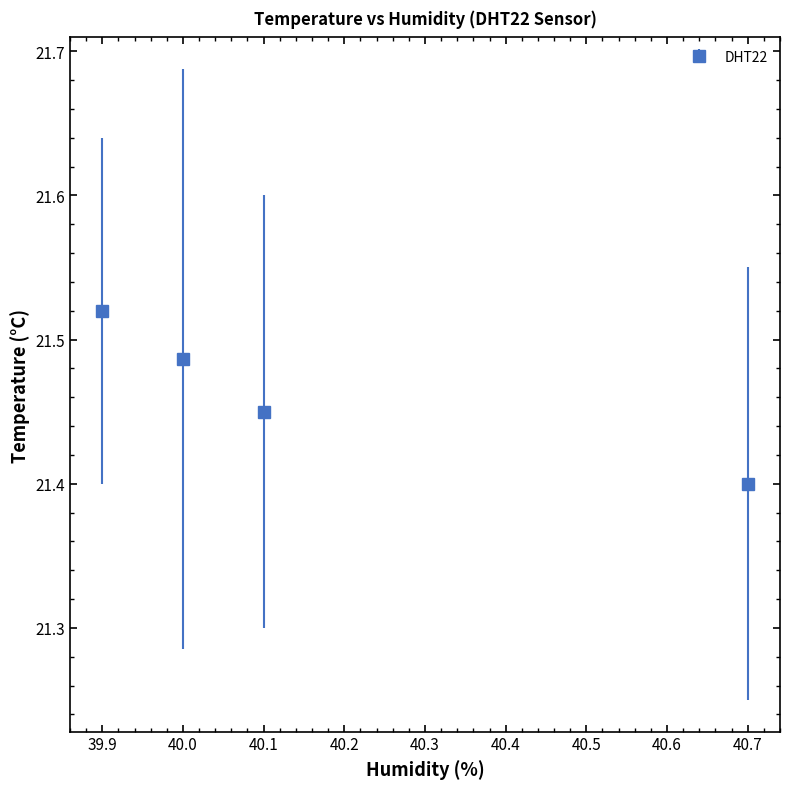

At which label is the value closest to 21?

40.7